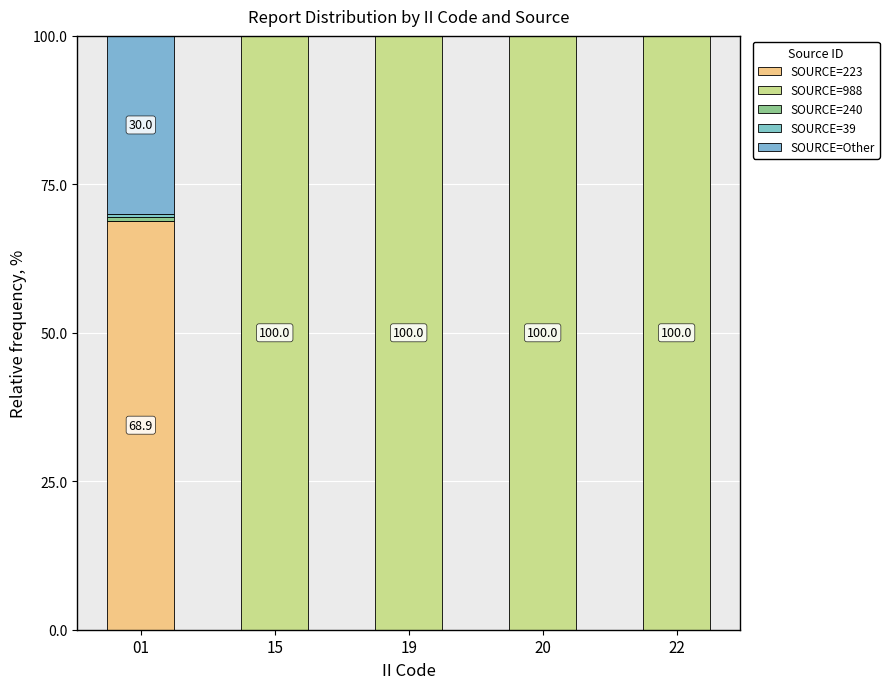

True or false: the data shows 0 at 19.

True